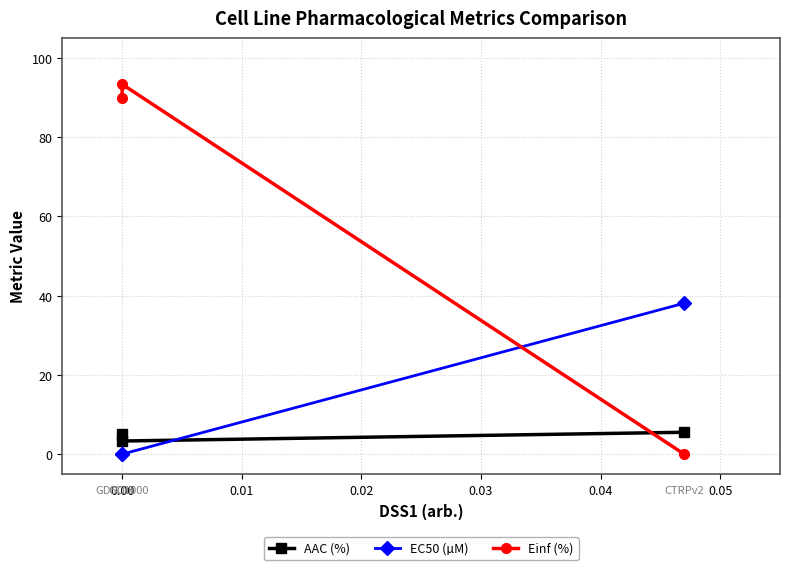

List the series in order of their peak value, lowest first.

AAC (%), EC50 (µM), Einf (%)